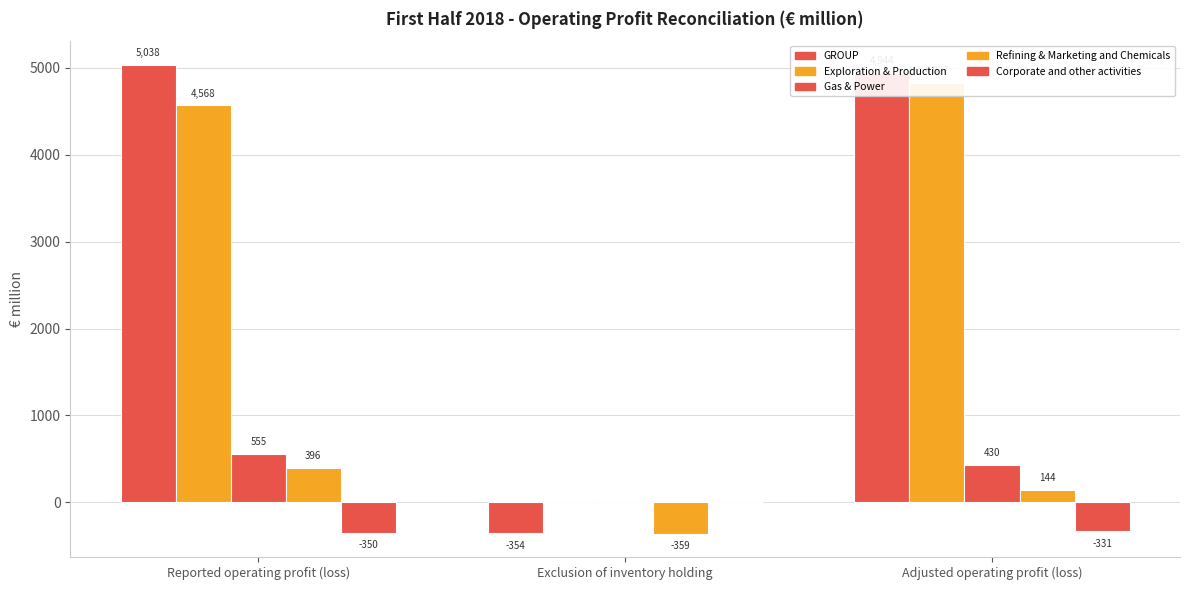

Is the value of Exploration & Production at Exclusion of inventory holding greater than the value of GROUP at Adjusted operating profit (loss)?

No